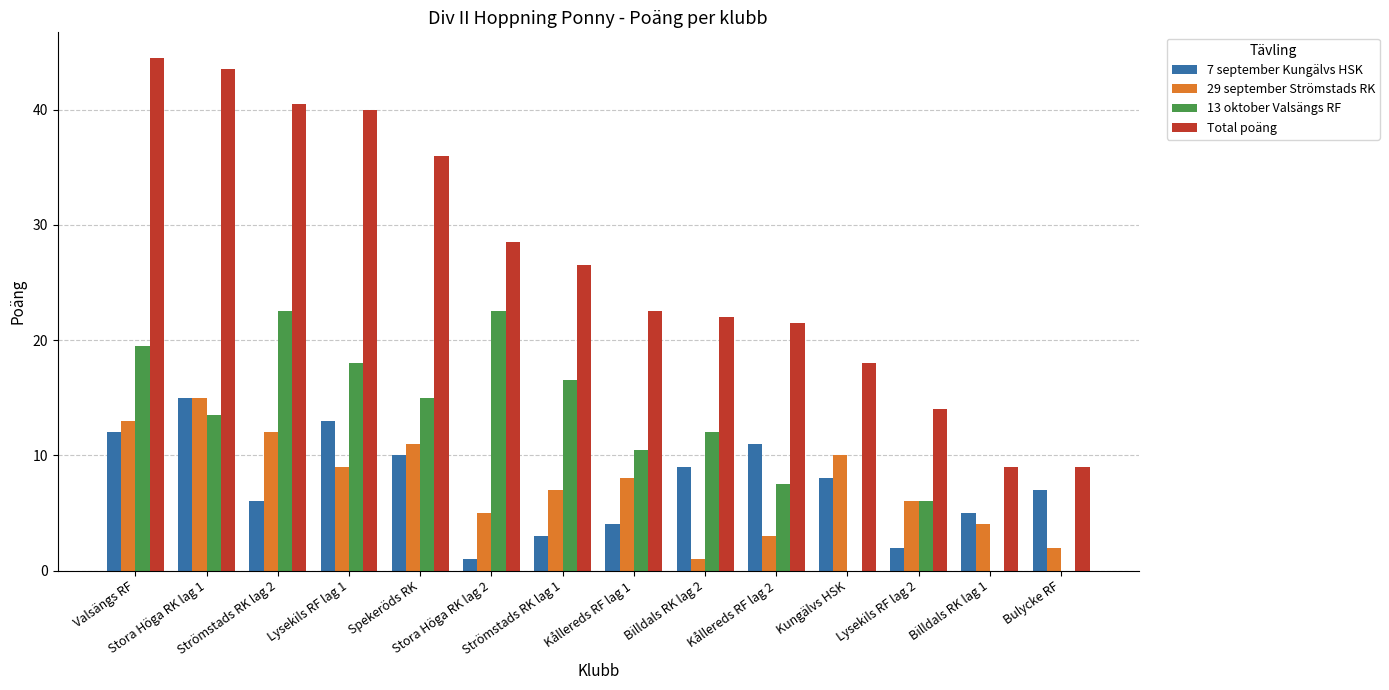

Reading right to left, what are all the values shown in this chart?

7 september Kungälvs HSK: Bulycke RF=7.0	Billdals RK lag 1=5.0	Lysekils RF lag 2=2.0	Kungälvs HSK=8.0	Kållereds RF lag 2=11.0	Billdals RK lag 2=9.0	Kållereds RF lag 1=4.0	Strömstads RK lag 1=3.0	Stora Höga RK lag 2=1.0	Spekeröds RK=10.0	Lysekils RF lag 1=13.0	Strömstads RK lag 2=6.0	Stora Höga RK lag 1=15.0	Valsängs RF=12.0
29 september Strömstads RK: Bulycke RF=2.0	Billdals RK lag 1=4.0	Lysekils RF lag 2=6.0	Kungälvs HSK=10.0	Kållereds RF lag 2=3.0	Billdals RK lag 2=1.0	Kållereds RF lag 1=8.0	Strömstads RK lag 1=7.0	Stora Höga RK lag 2=5.0	Spekeröds RK=11.0	Lysekils RF lag 1=9.0	Strömstads RK lag 2=12.0	Stora Höga RK lag 1=15.0	Valsängs RF=13.0
13 oktober Valsängs RF: Bulycke RF=0.0	Billdals RK lag 1=0.0	Lysekils RF lag 2=6.0	Kungälvs HSK=0.0	Kållereds RF lag 2=7.5	Billdals RK lag 2=12.0	Kållereds RF lag 1=10.5	Strömstads RK lag 1=16.5	Stora Höga RK lag 2=22.5	Spekeröds RK=15.0	Lysekils RF lag 1=18.0	Strömstads RK lag 2=22.5	Stora Höga RK lag 1=13.5	Valsängs RF=19.5
Total poäng: Bulycke RF=9.0	Billdals RK lag 1=9.0	Lysekils RF lag 2=14.0	Kungälvs HSK=18.0	Kållereds RF lag 2=21.5	Billdals RK lag 2=22.0	Kållereds RF lag 1=22.5	Strömstads RK lag 1=26.5	Stora Höga RK lag 2=28.5	Spekeröds RK=36.0	Lysekils RF lag 1=40.0	Strömstads RK lag 2=40.5	Stora Höga RK lag 1=43.5	Valsängs RF=44.5